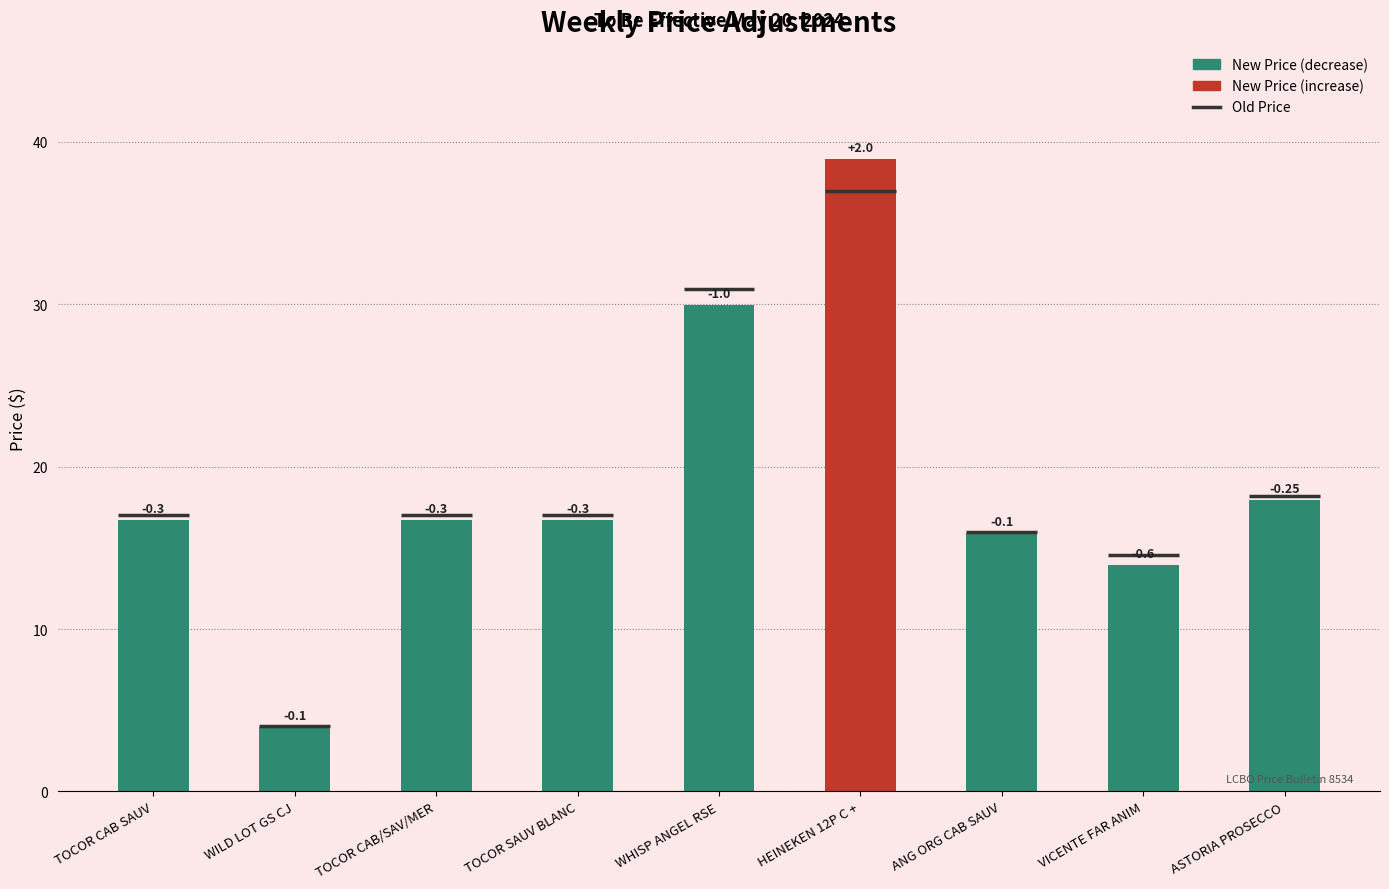

Which series has the largest total across all categories?

Old Price